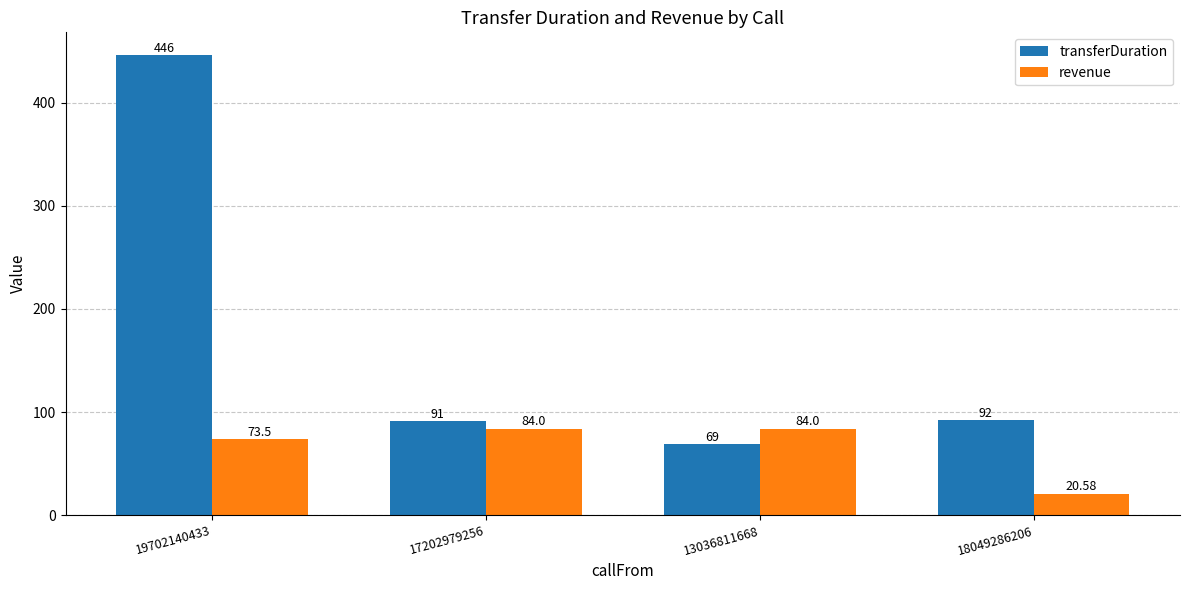

What is the value of the transferDuration bar at the 4th from the left?

92.0